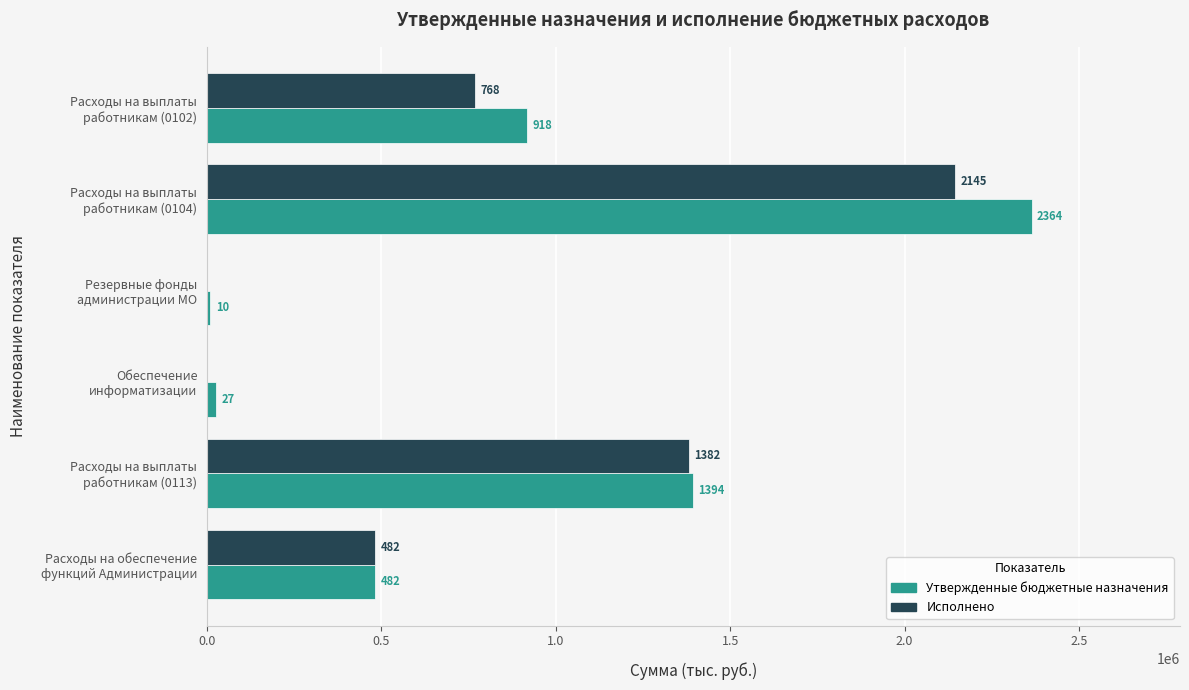

What are all the series names shown in the legend?

Утвержденные бюджетные назначения, Исполнено